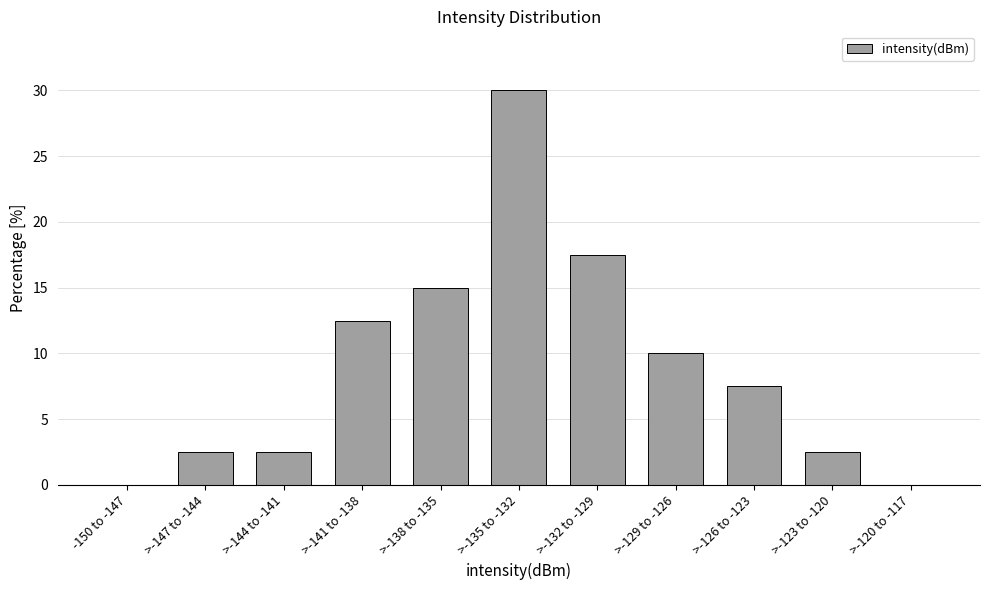

Reading left to right, transcribe all the data shown in this chart.

-150 to -147=0.0	>-147 to -144=2.5	>-144 to -141=2.5	>-141 to -138=12.5	>-138 to -135=15.0	>-135 to -132=30.0	>-132 to -129=17.5	>-129 to -126=10.0	>-126 to -123=7.5	>-123 to -120=2.5	>-120 to -117=0.0